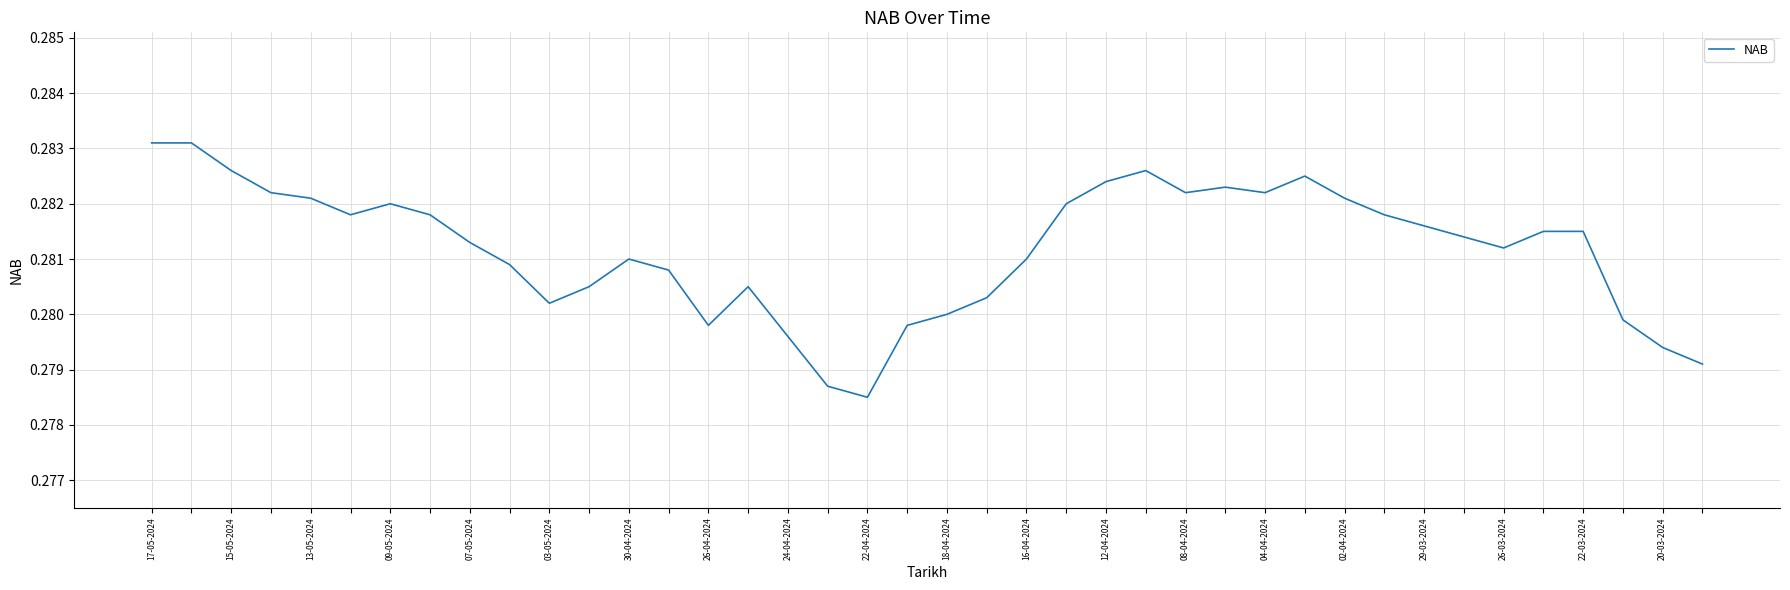

True or false: the data has more than 2 interior local peaks.

True